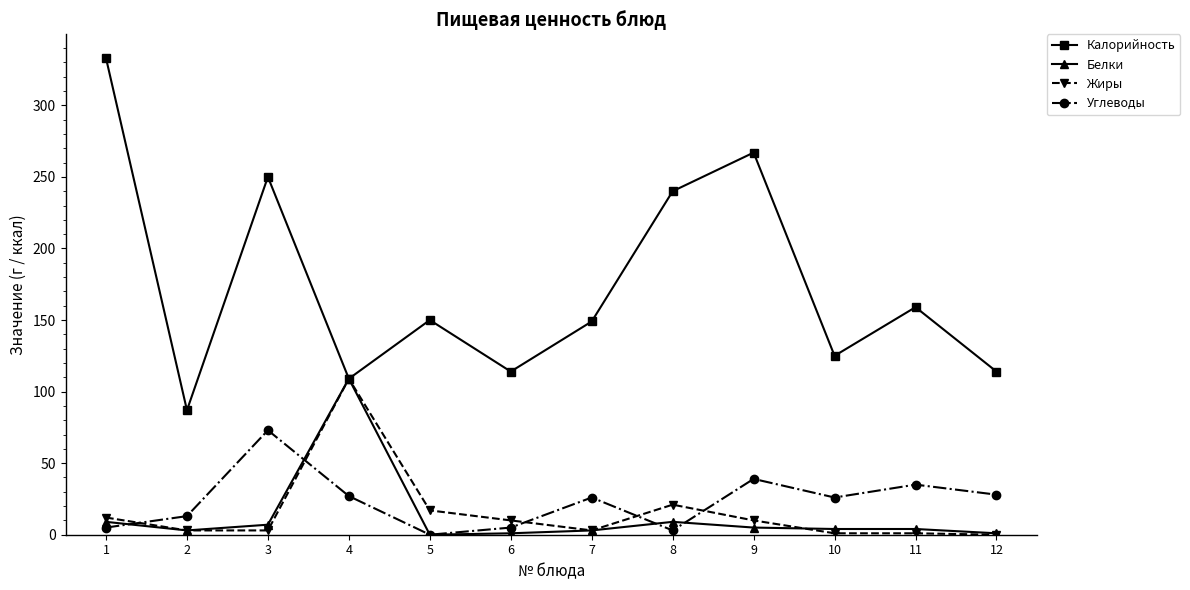

Is the value of Калорийность at 3 greater than the value of Белки at 8?

Yes